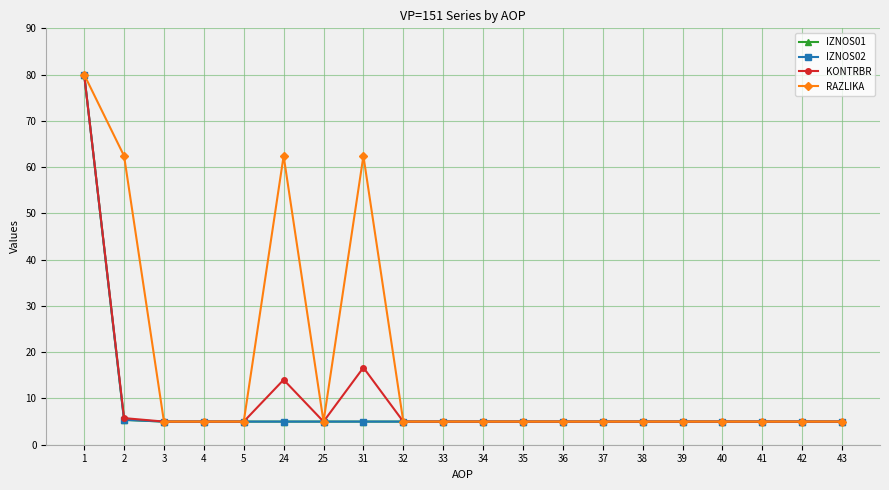

Reading right to left, extract all data points from this chart.

IZNOS01: 5.0	5.0	5.0	5.0	5.0	5.0	5.0	5.0	5.0	5.0	5.0	5.0	5.0	5.0	5.0	5.0	5.0	5.0	5.4	80.0
IZNOS02: 5.0	5.0	5.0	5.0	5.0	5.0	5.0	5.0	5.0	5.0	5.0	5.0	5.0	5.0	5.0	5.0	5.0	5.0	5.4	80.0
KONTRBR: 5.0	5.0	5.0	5.0	5.0	5.0	5.0	5.0	5.0	5.0	5.0	5.0	16.7	5.0	14.0	5.0	5.0	5.0	5.8	80.0
RAZLIKA: 5.0	5.0	5.0	5.0	5.0	5.0	5.0	5.0	5.0	5.0	5.0	5.0	62.4	5.0	62.4	5.0	5.0	5.0	62.4	80.0